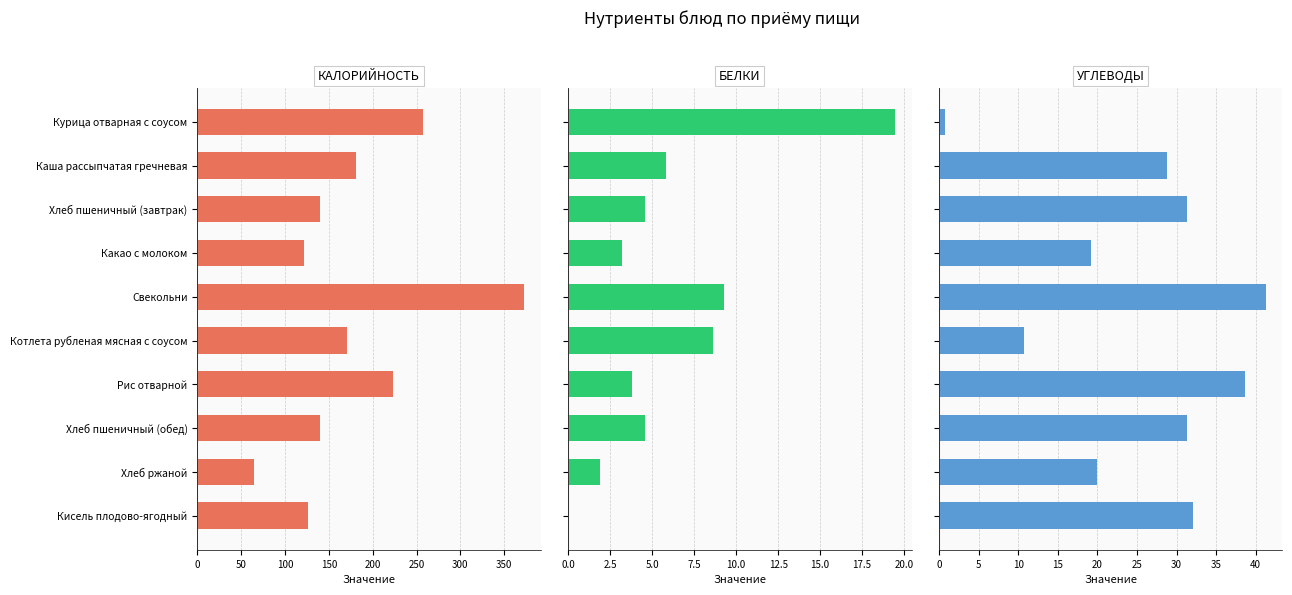

What are all the series names shown in the legend?

Калорийность, Белки, Углеводы